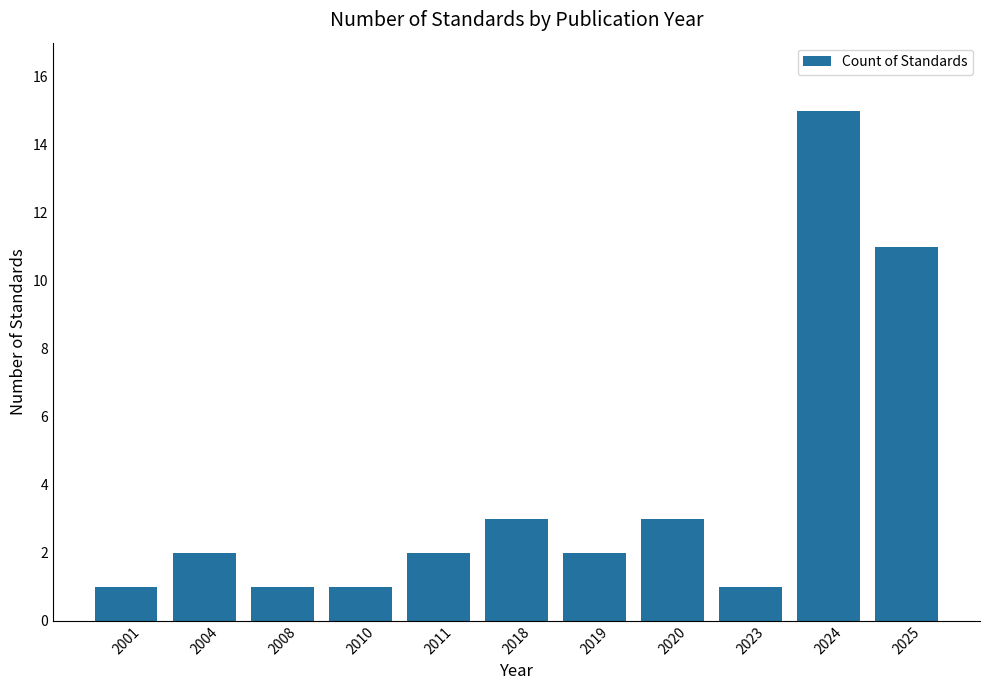

What is the sum of all values?

42